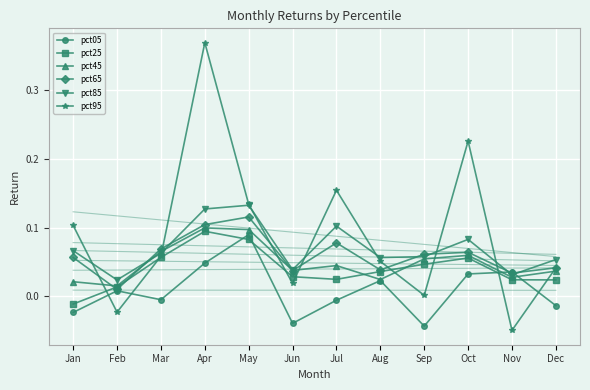

Between which two adjacent categories do pct05 and pct65 first intersect?

Oct and Nov